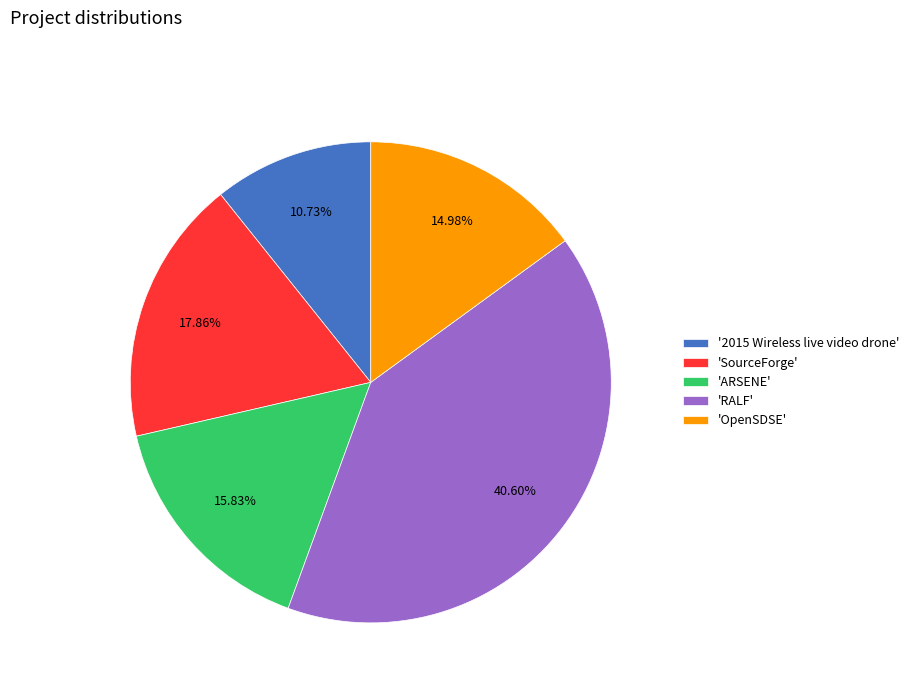

Is there a majority slice in this chart?

No